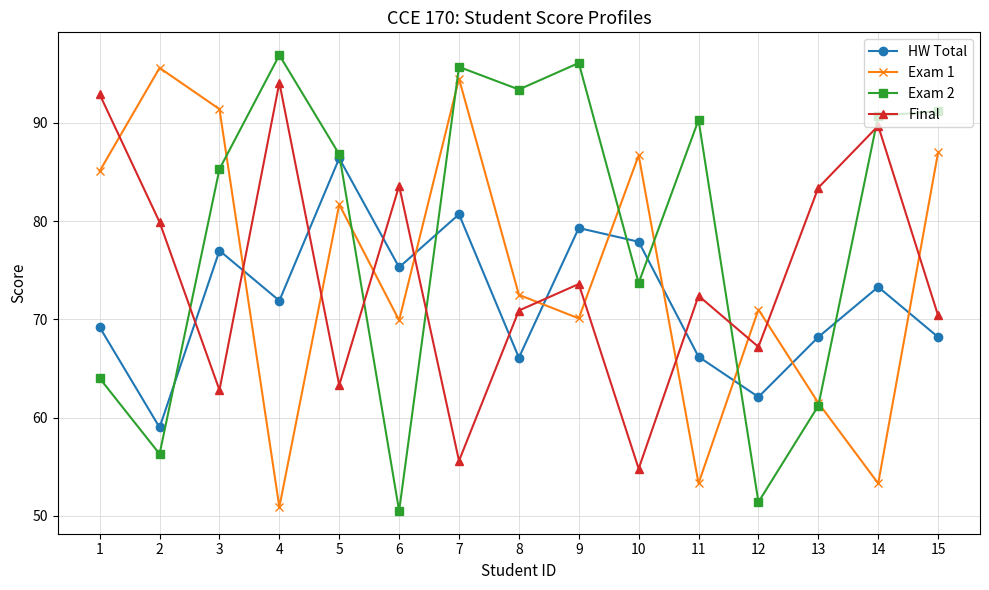

What is the minimum value for Final?

54.8